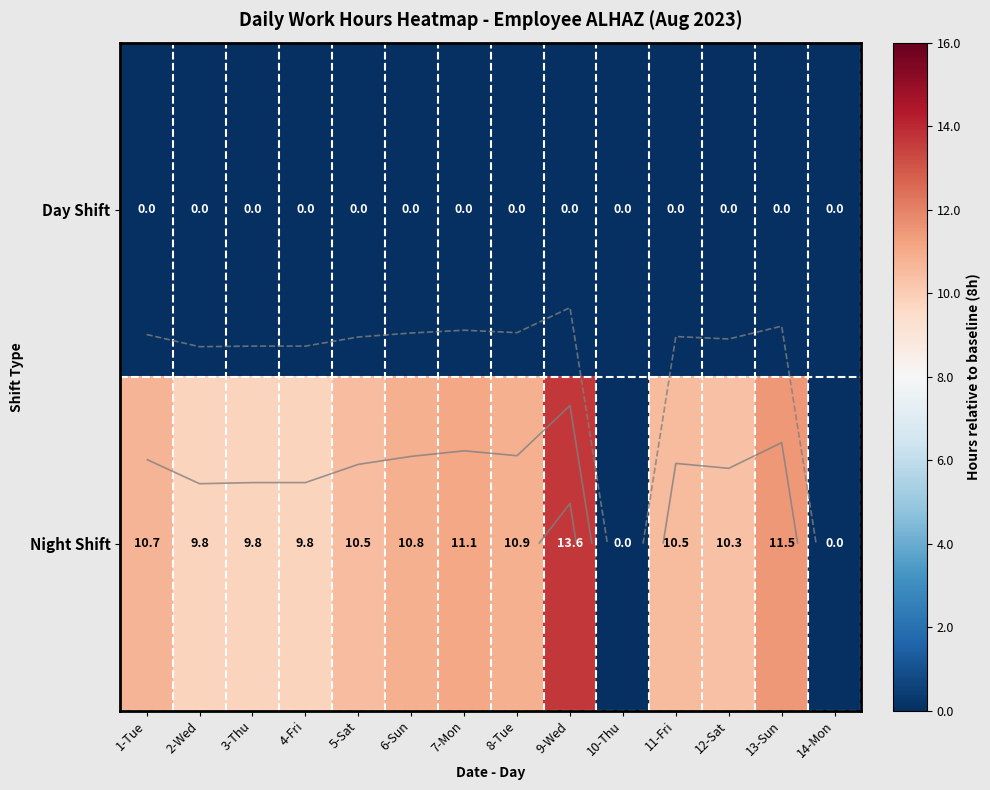

How many distinct data groups are displayed?

2